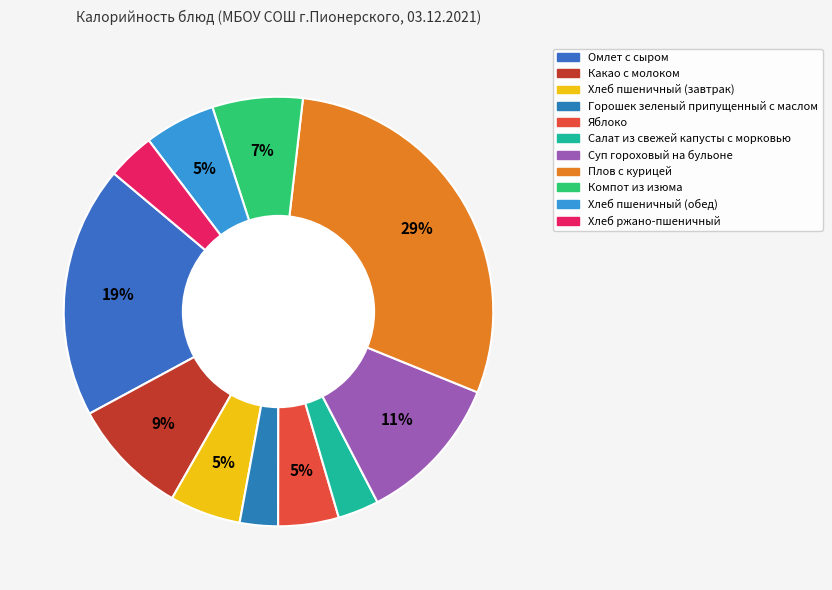

To the nearest percent, what is the difference between the largest and smallest slice percentages?

26%